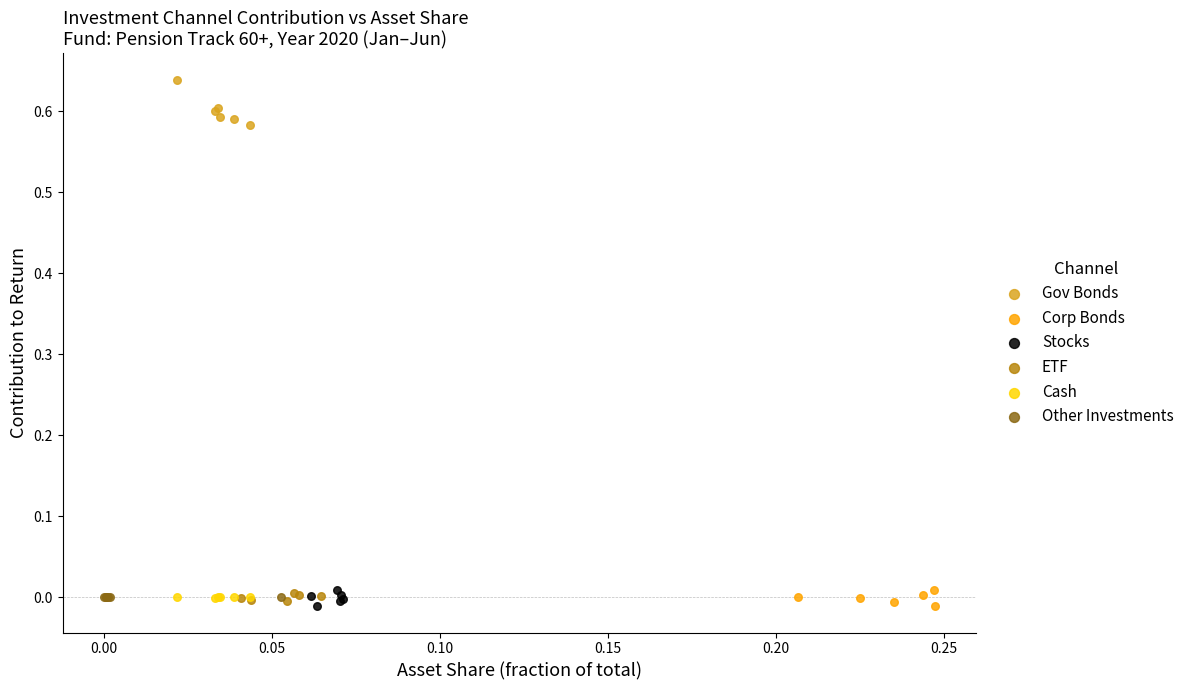

Which series has the largest Y range (max minus min)?

Gov Bonds